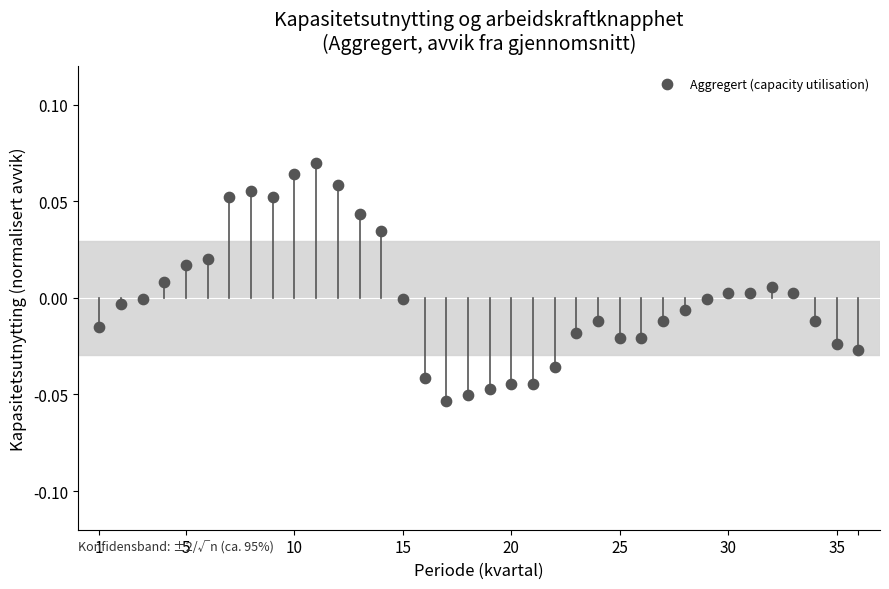

What is the range of X values (max minus min)?

35.0